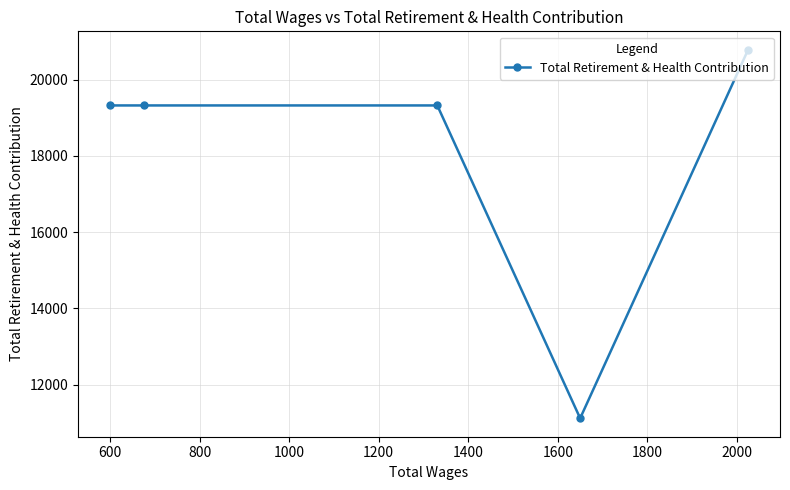

What is the smallest value displayed?

11116